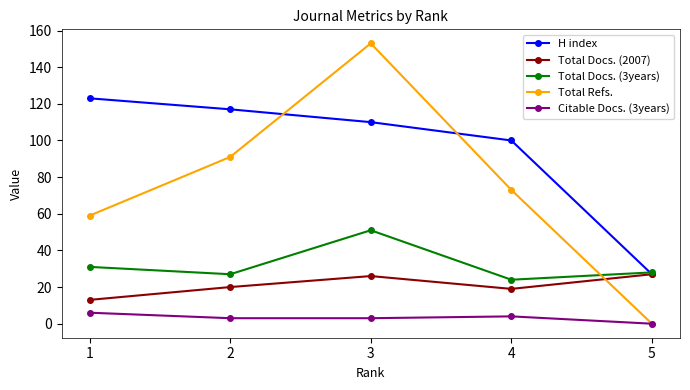

How many categories are shown in the chart?

5